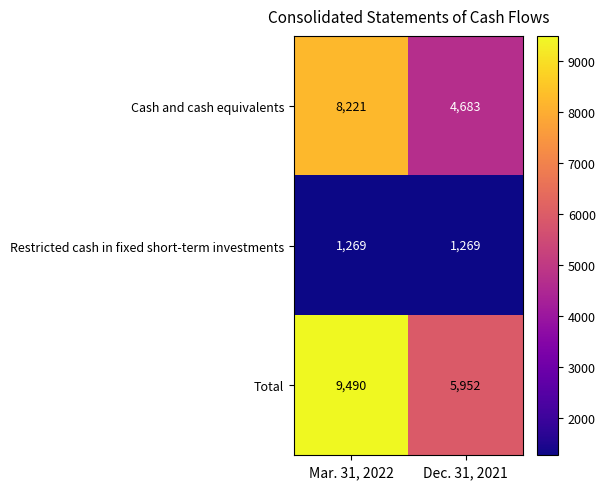

What is the difference between the highest and lowest values at Mar. 31, 2022?

8221